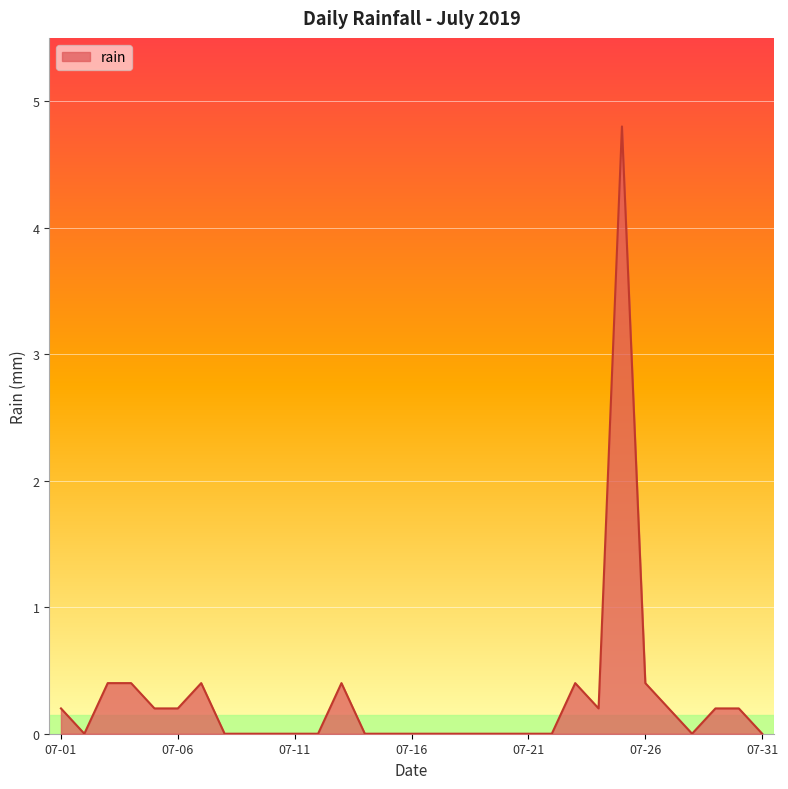

What is the greatest value displayed?

4.8